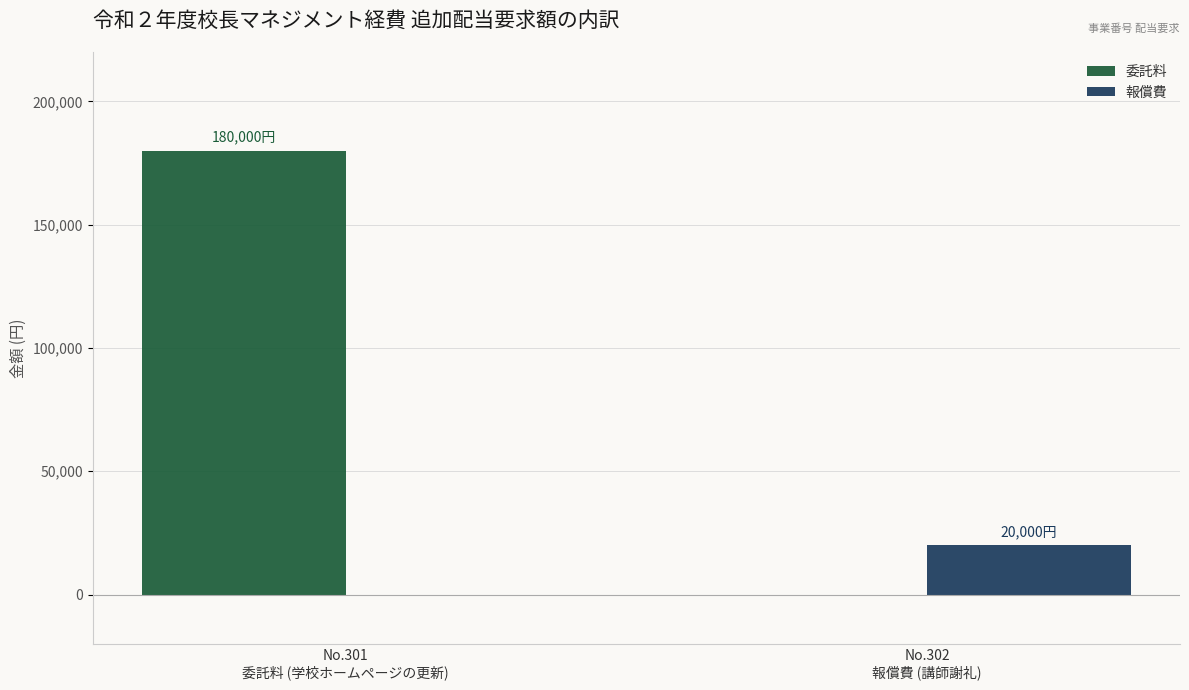

Are the bars horizontal?

No